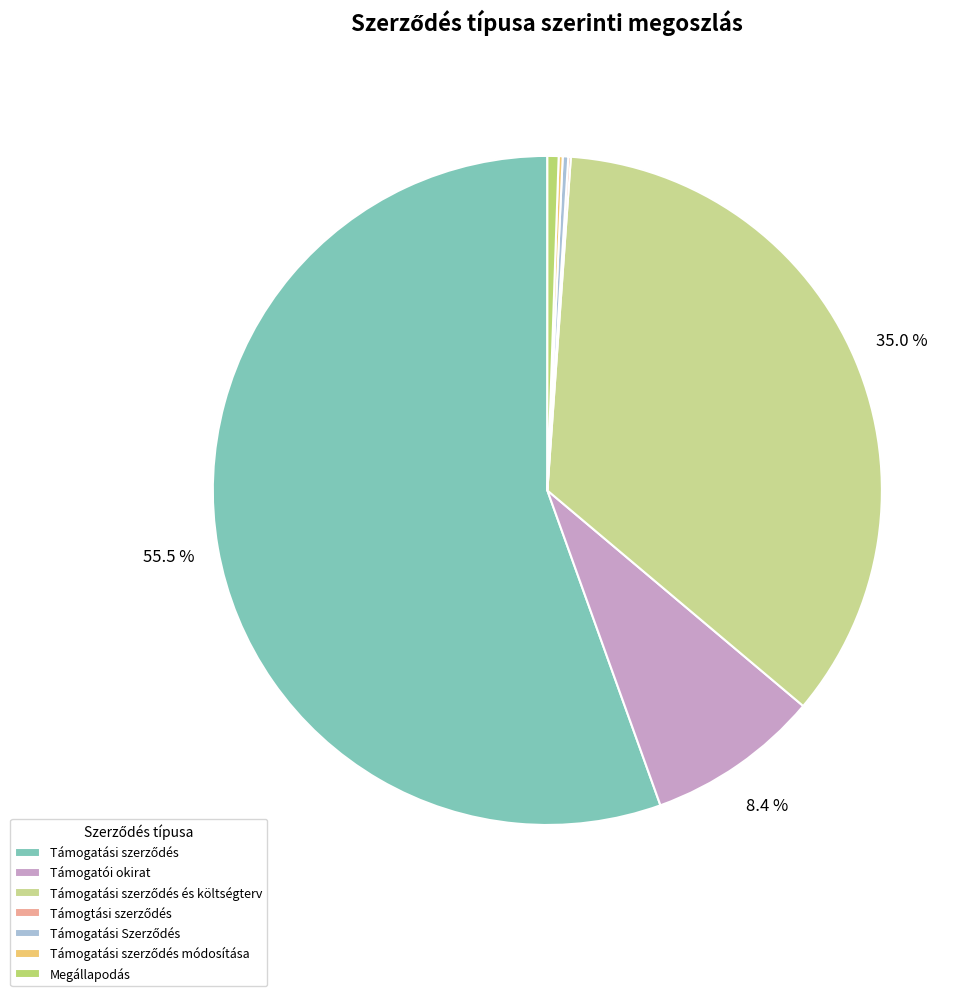

To the nearest percent, what percentage of the pie is Támogatási szerződés?

55%